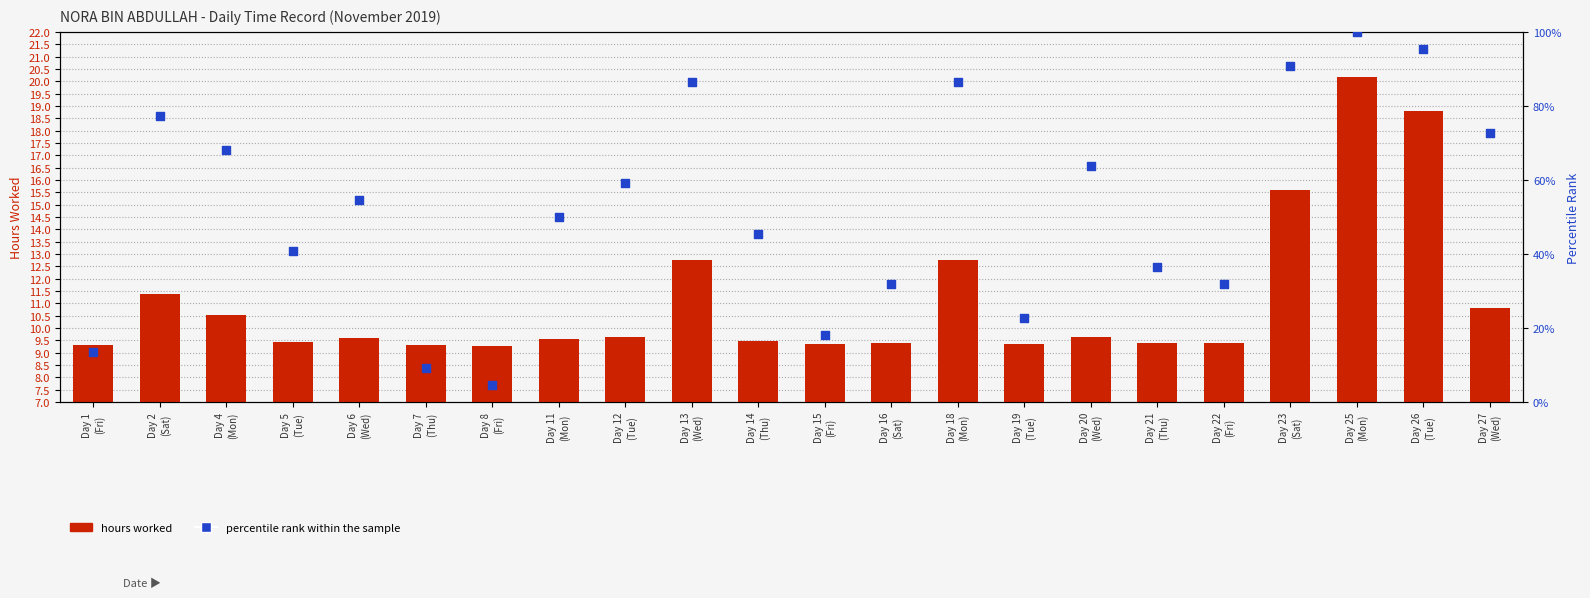

Which series reaches the maximum Y coordinate?

percentile rank within the sample